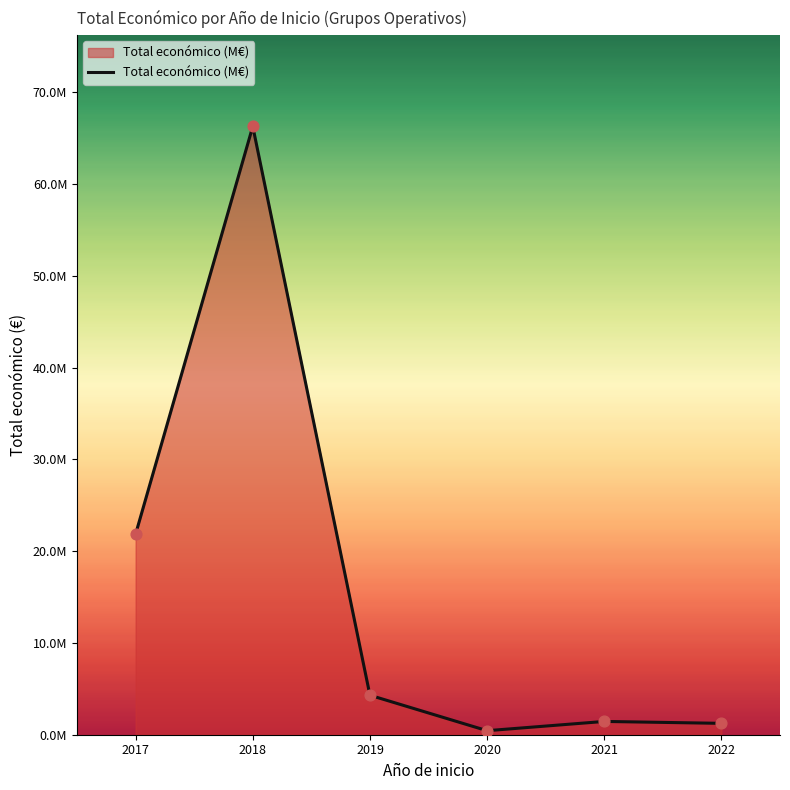

Does the chart have visible grid lines?

No